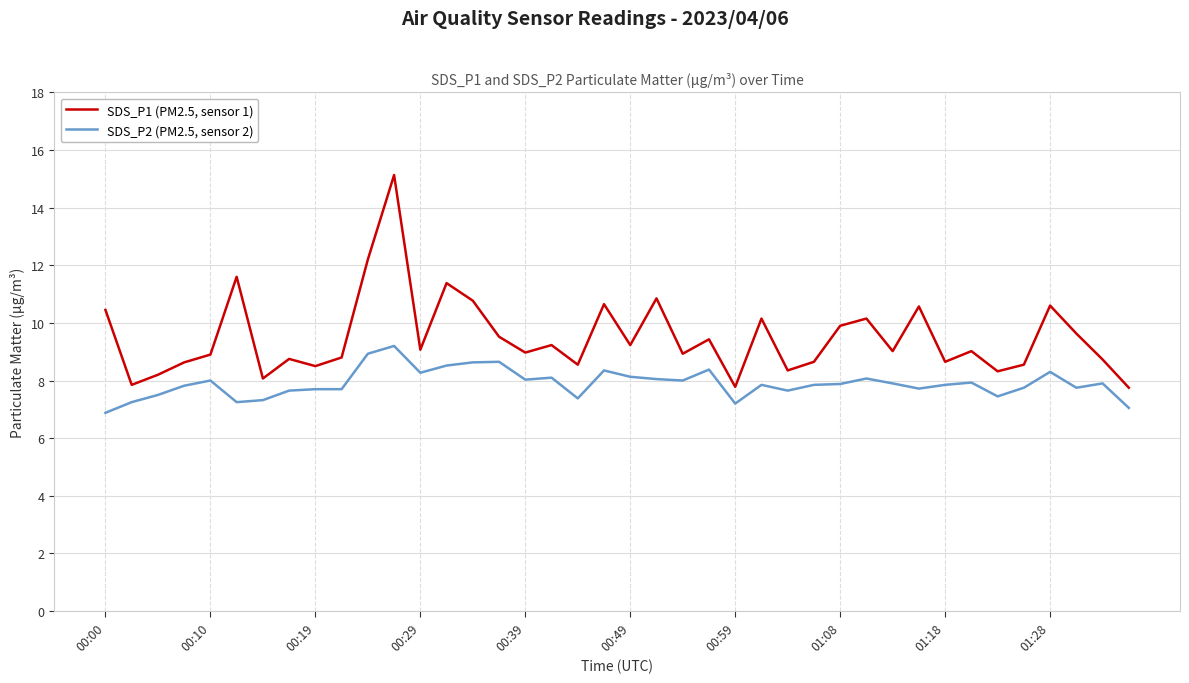

List the series in order of their peak value, lowest first.

SDS_P2 (PM2.5, sensor 2), SDS_P1 (PM2.5, sensor 1)